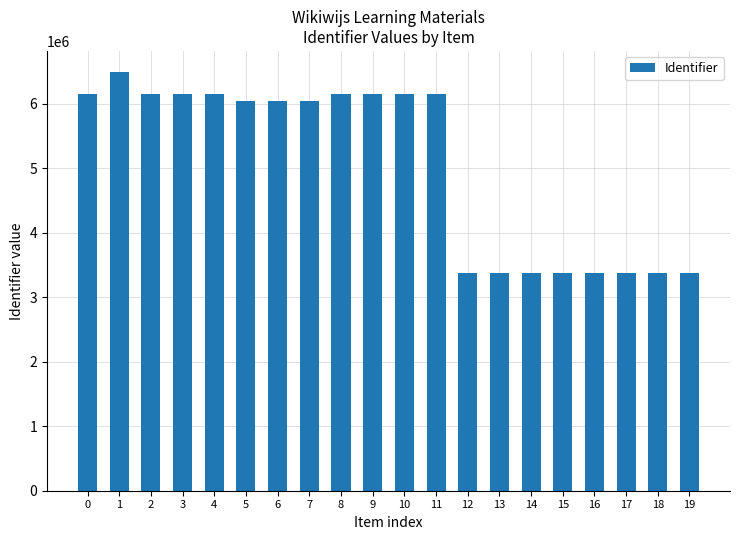

What is the maximum value shown in the chart?

6497105